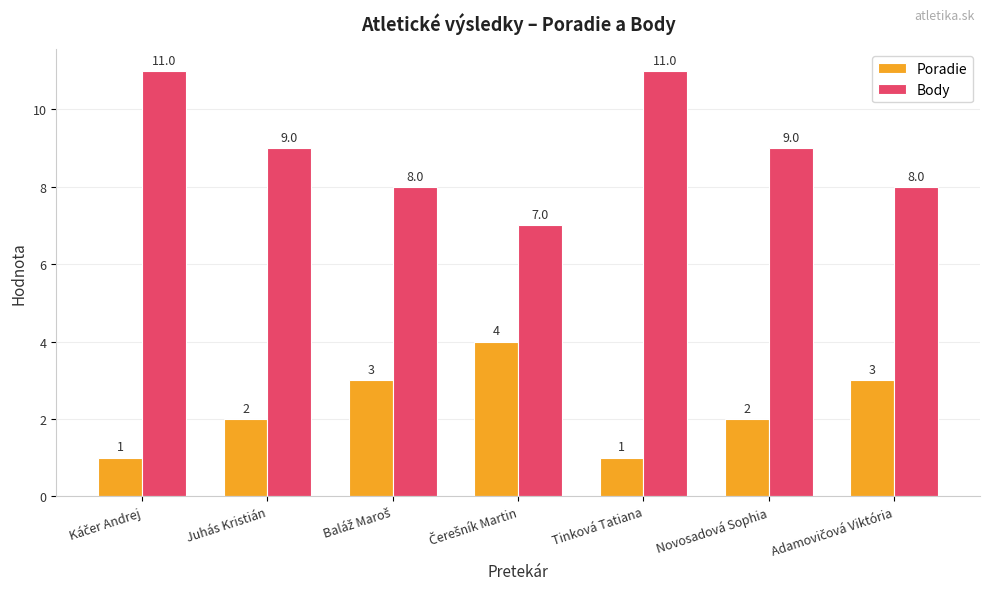

At how many categories does at least one series exceed 6?

7